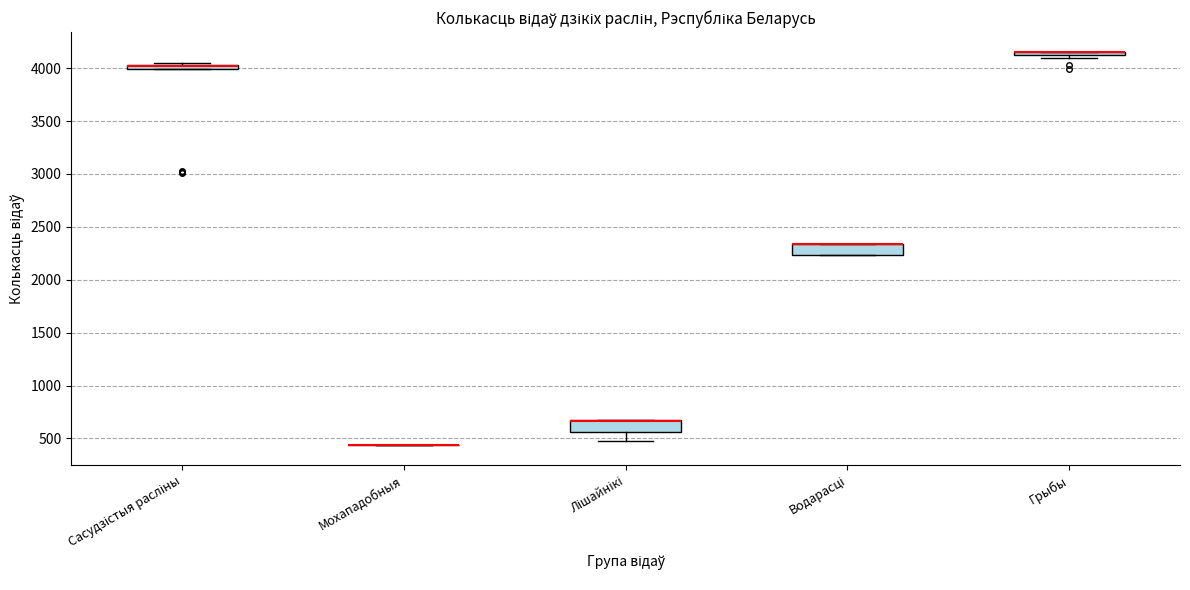

Where is the lower edge of the box for Водарасці on the y-axis? The values are not printed on the chart, so give them approximately, as read against the axis.

2250